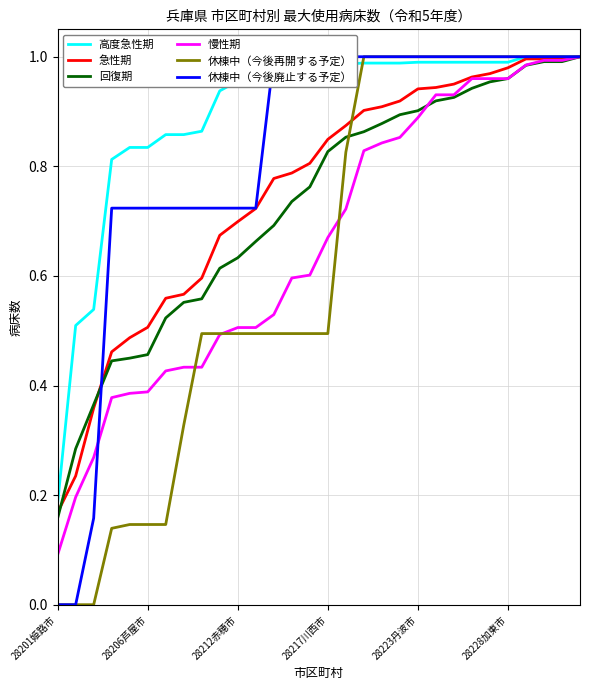

Is it true that 回復期 equals 0.3 at 28228加東市?

False